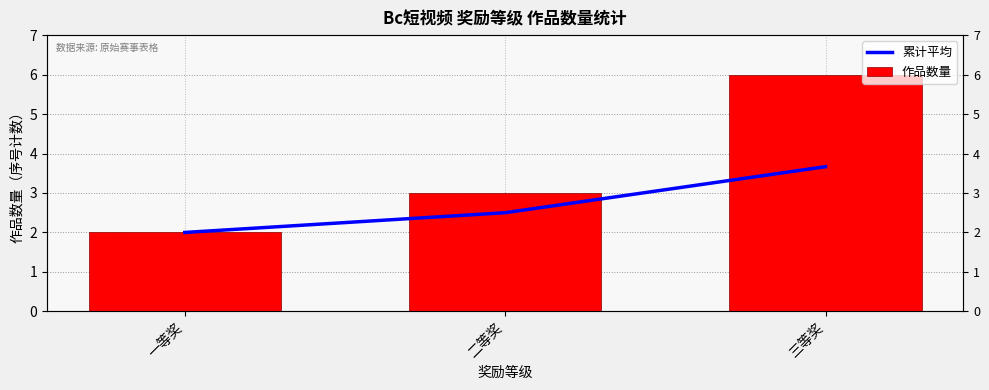

How many categories are shown in the chart?

3